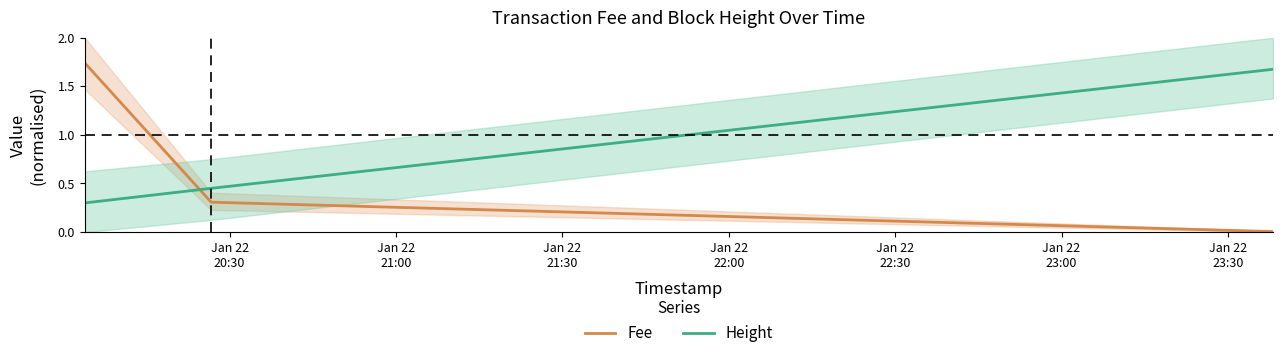

Rank the series by their average value, from lowest to highest.

Fee, Height